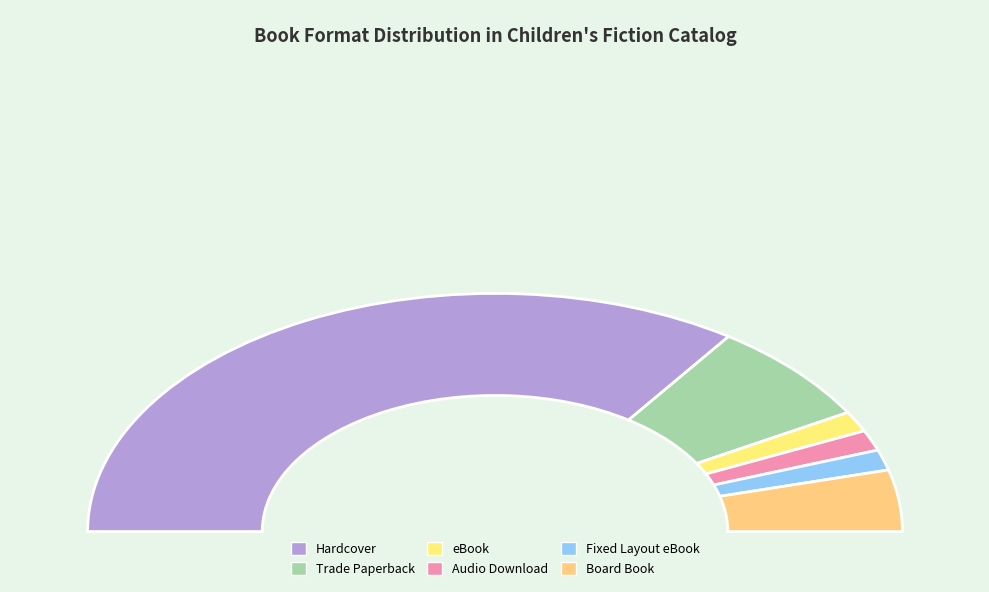

The Hardcover slice represents 64% of the pie. True or false?

False